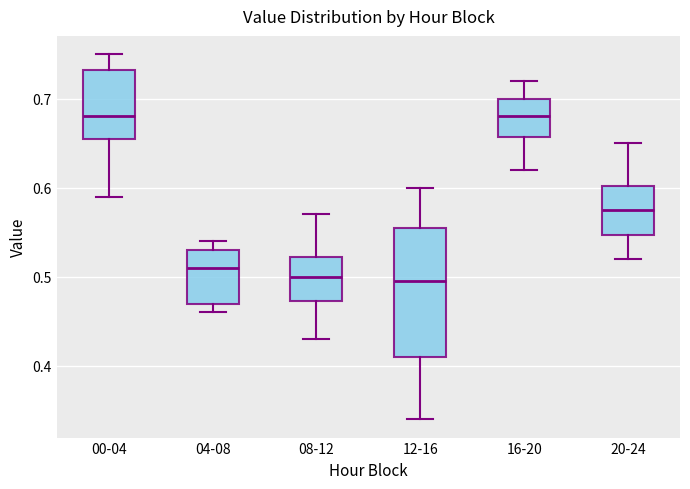

Comparing the boxes themselves (not the whiskers), which one is the tallest?

12-16